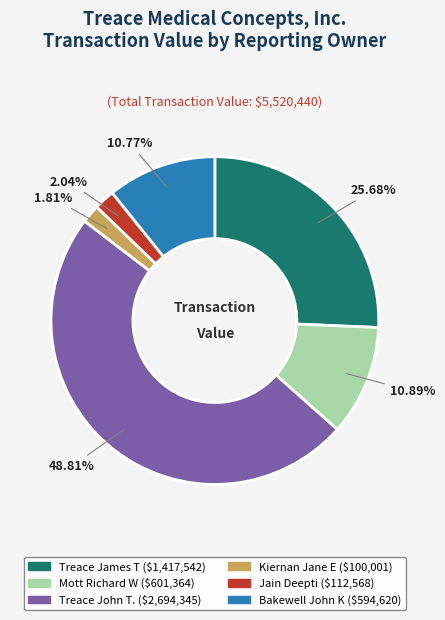

Is it true that Treace James T is 41% of the pie?

False